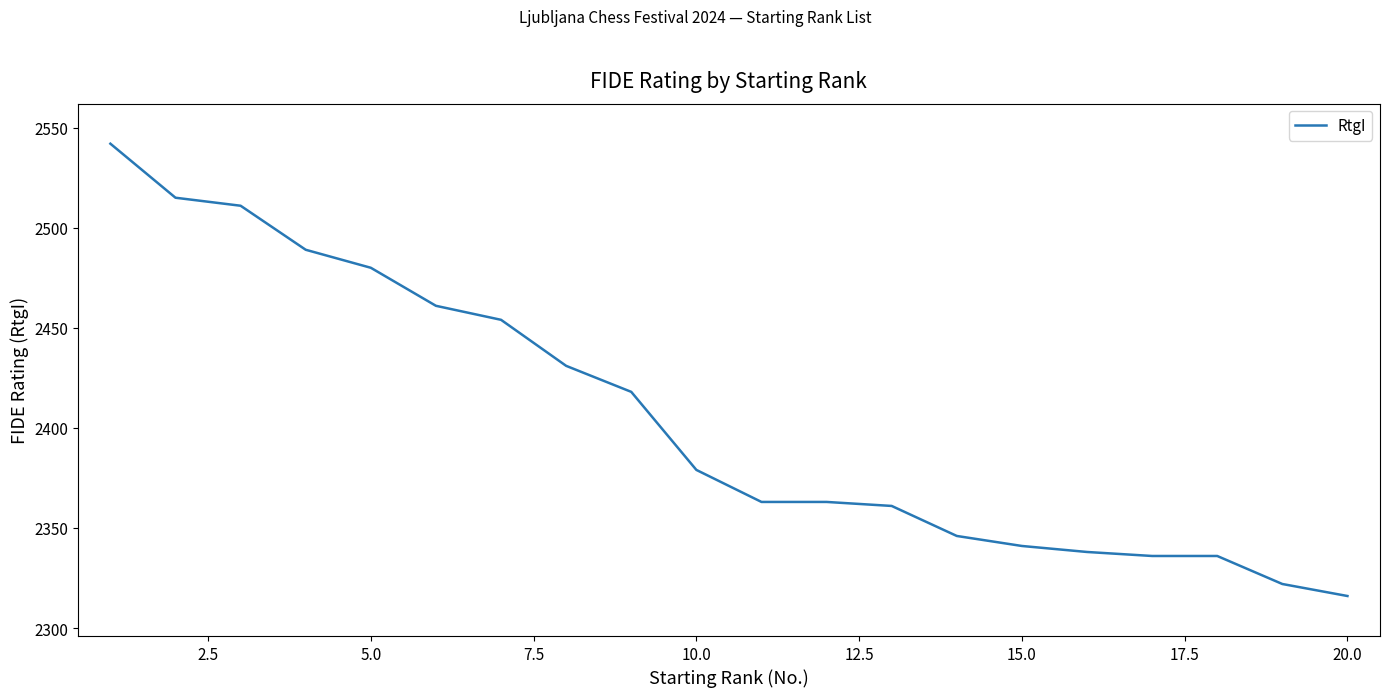

What is the smallest value displayed?

2316